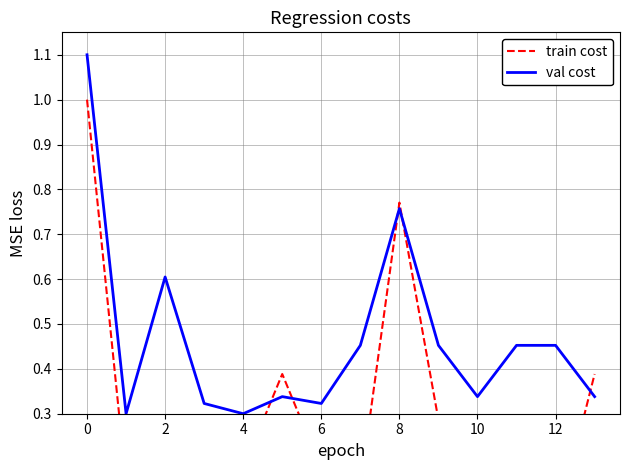

What is the label of the 4th point from the right?

10